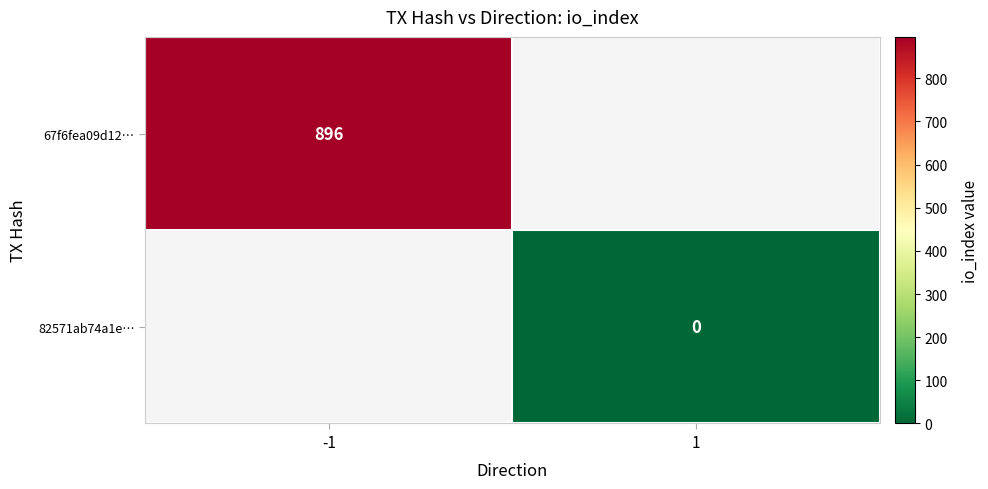

The value of 67f6fea09d12… at -1 is 896. True or false?

True